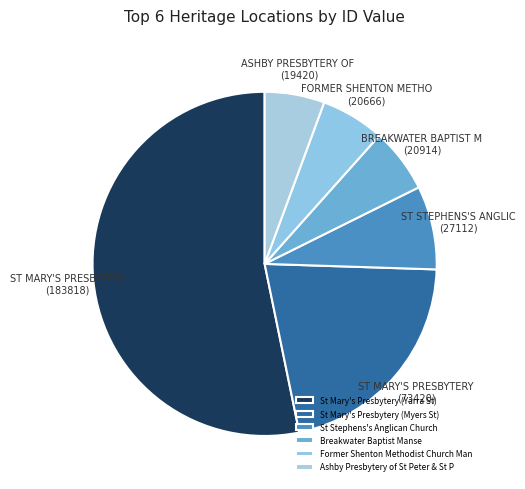

How many slices are in this pie chart?

6